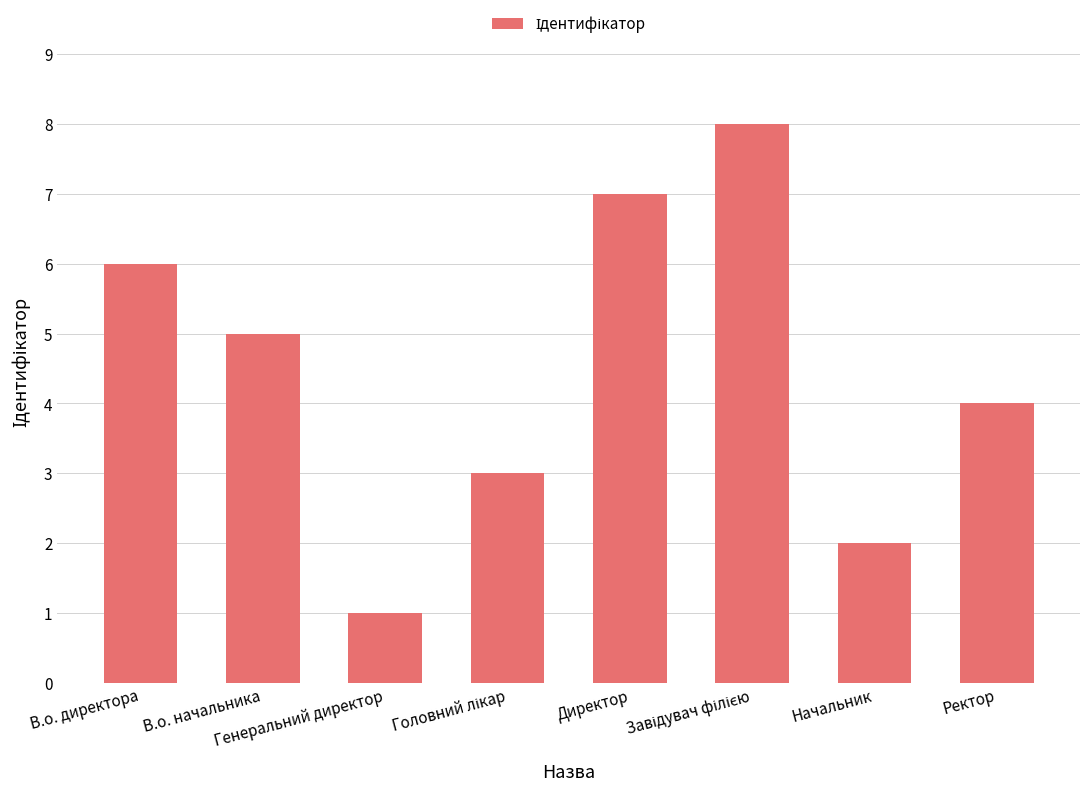

The value at Директор is 2. True or false?

False